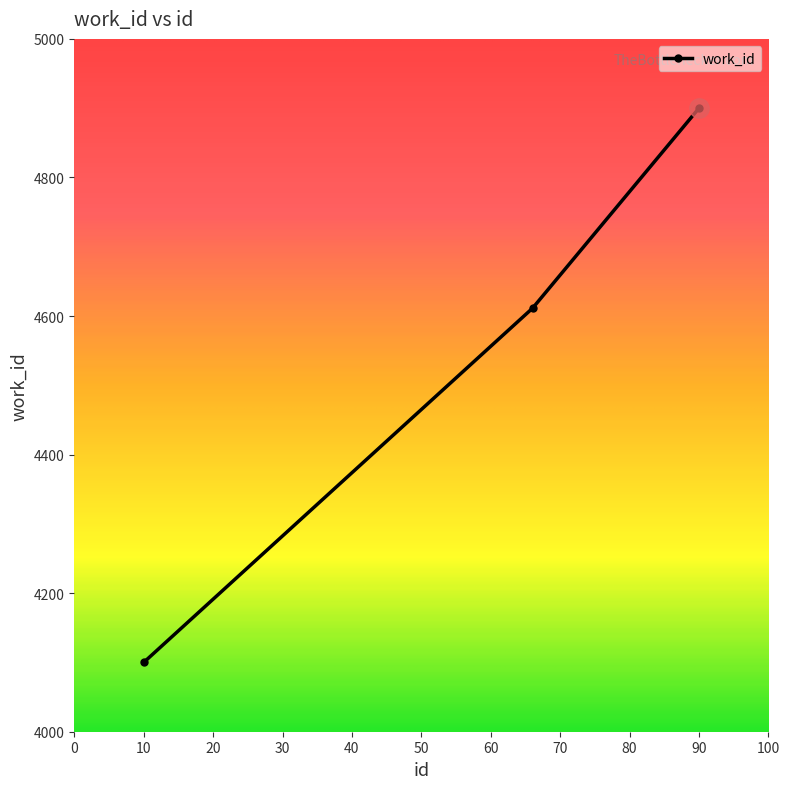

What is the maximum value shown in the chart?

4900.0